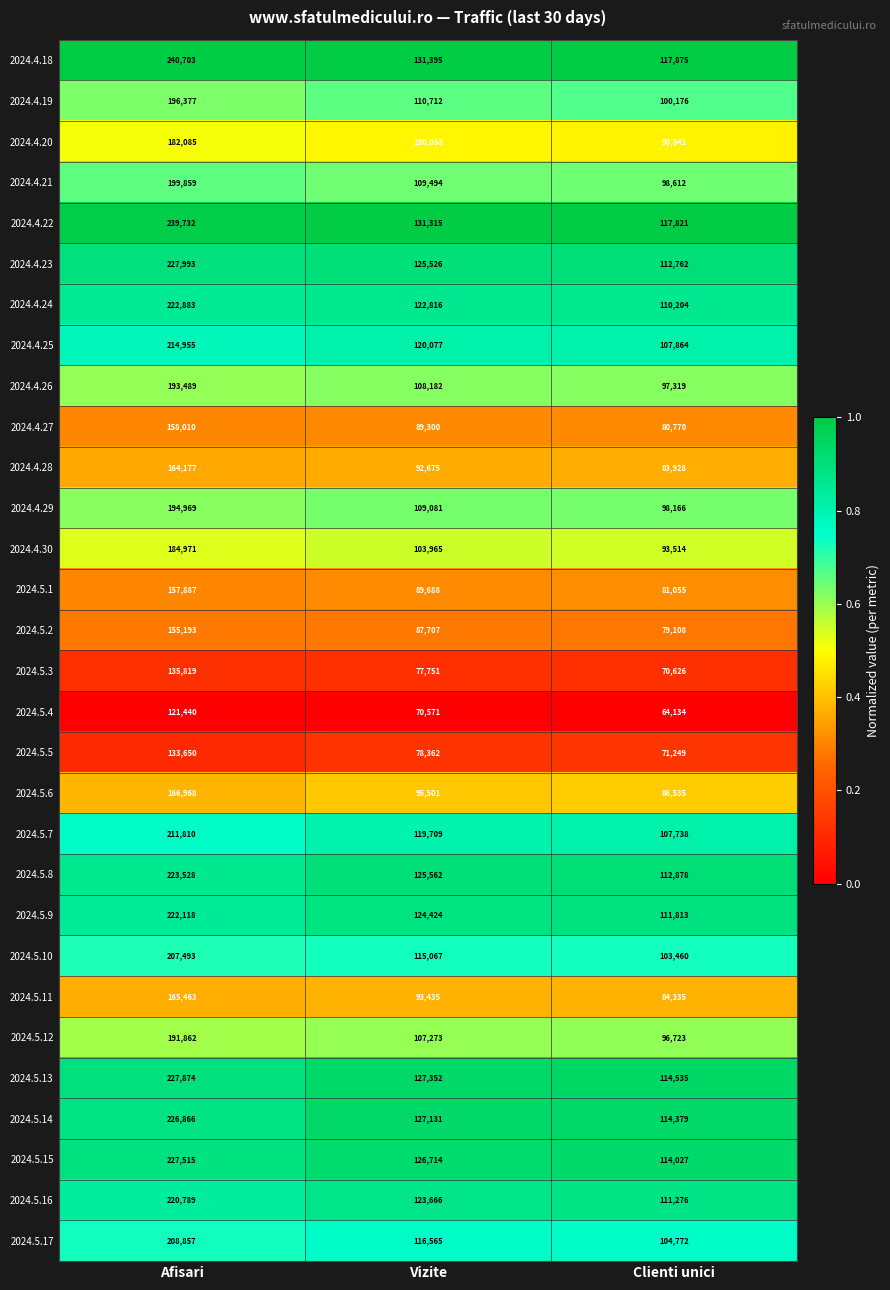

What is the total value across all series at Vizite?

3261074